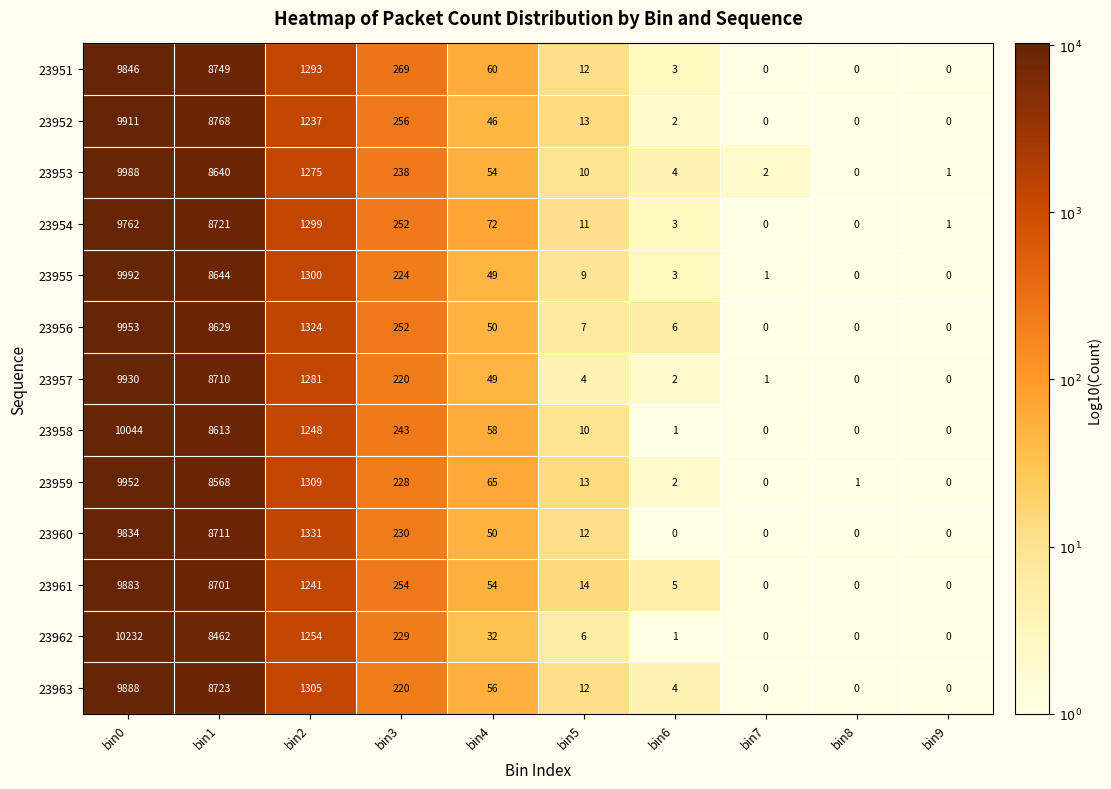

Count the number of data series in this chart.

13